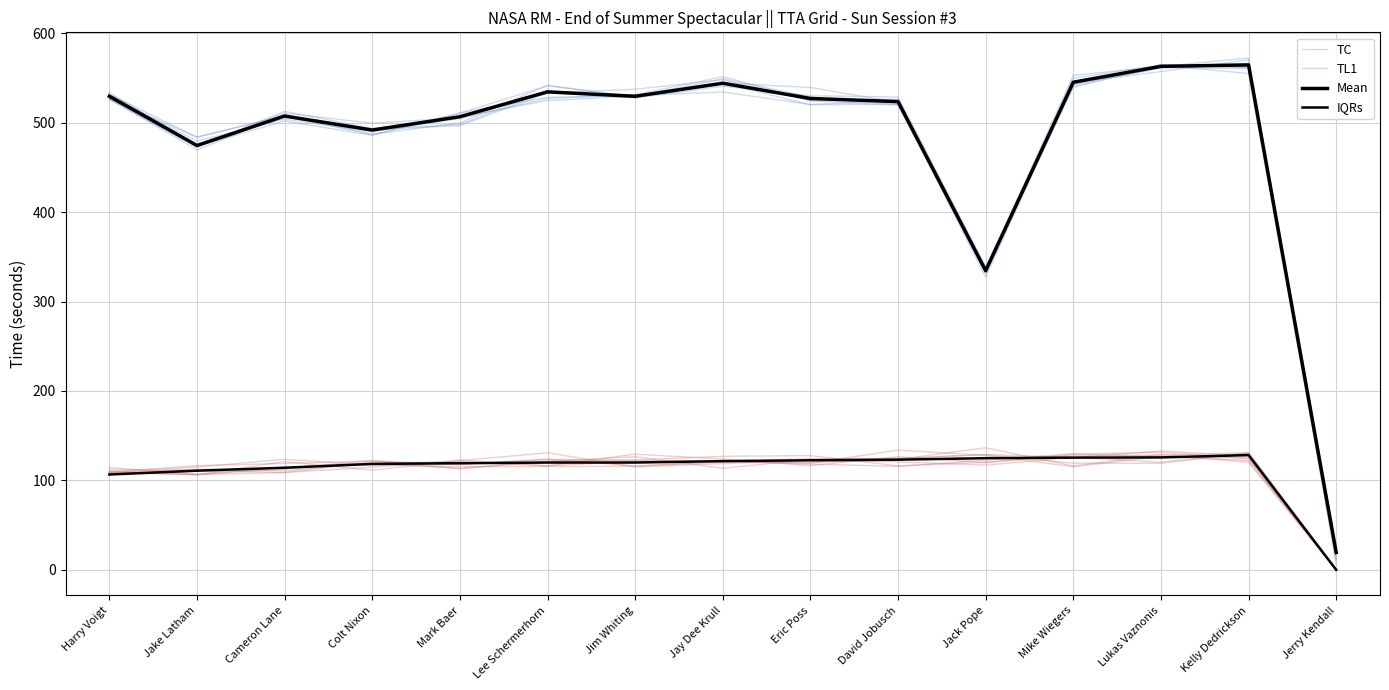

Reading left to right, transcribe all the data shown in this chart.

TC: Harry Voigt=532.0	Jake Latham=473.7	Cameron Lane=510.6	Colt Nixon=499.3	Mark Baer=505.4	Lee Schermerhorn=533.2	Jim Whiting=537.3	Jay Dee Krull=547.9	Eric Poss=524.6	David Jobusch=526.2	Jack Pope=332.1	Mike Wiegers=542.8	Lukas Vaznonis=564.1	Kelly Dedrickson=555.0	Jerry Kendall=10.8
TL1: Harry Voigt=110.5	Jake Latham=106.3	Cameron Lane=121.1	Colt Nixon=111.4	Mark Baer=122.1	Lee Schermerhorn=130.9	Jim Whiting=115.0	Jay Dee Krull=118.7	Eric Poss=123.0	David Jobusch=120.6	Jack Pope=117.1	Mike Wiegers=125.8	Lukas Vaznonis=120.4	Kelly Dedrickson=130.6	Jerry Kendall=0.0
Mean: Harry Voigt=529.5	Jake Latham=474.4	Cameron Lane=507.4	Colt Nixon=491.7	Mark Baer=506.6	Lee Schermerhorn=534.4	Jim Whiting=529.4	Jay Dee Krull=544.0	Eric Poss=527.0	David Jobusch=523.5	Jack Pope=334.4	Mike Wiegers=545.2	Lukas Vaznonis=562.9	Kelly Dedrickson=564.5	Jerry Kendall=19.4
IQRs: Harry Voigt=106.6	Jake Latham=110.8	Cameron Lane=114.1	Colt Nixon=118.4	Mark Baer=119.2	Lee Schermerhorn=119.9	Jim Whiting=120.0	Jay Dee Krull=121.5	Eric Poss=122.5	David Jobusch=123.1	Jack Pope=124.8	Mike Wiegers=125.4	Lukas Vaznonis=125.7	Kelly Dedrickson=128.3	Jerry Kendall=0.0